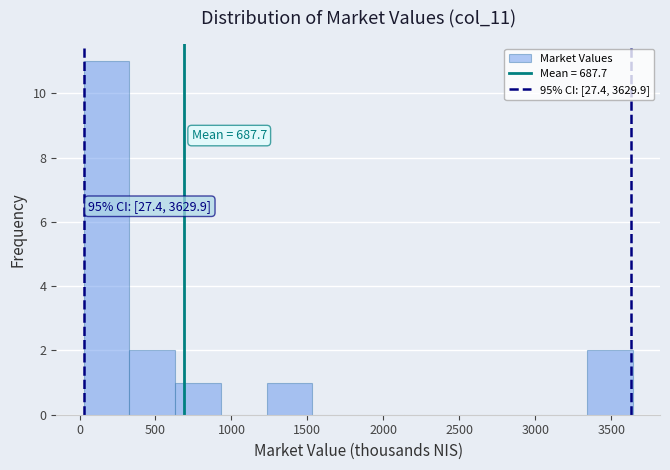

Over which range of the x-axis is the bar tallest?

50 to 350